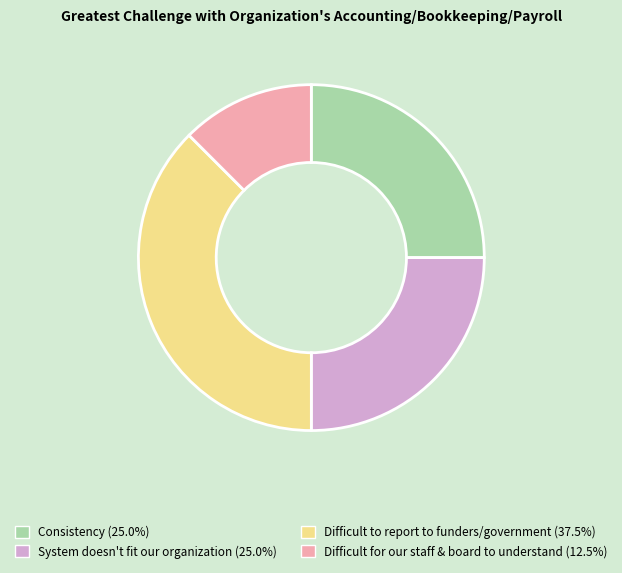

Do System doesn't fit our organization and Difficult for our staff & board to understand together represent more than half of the pie?

No